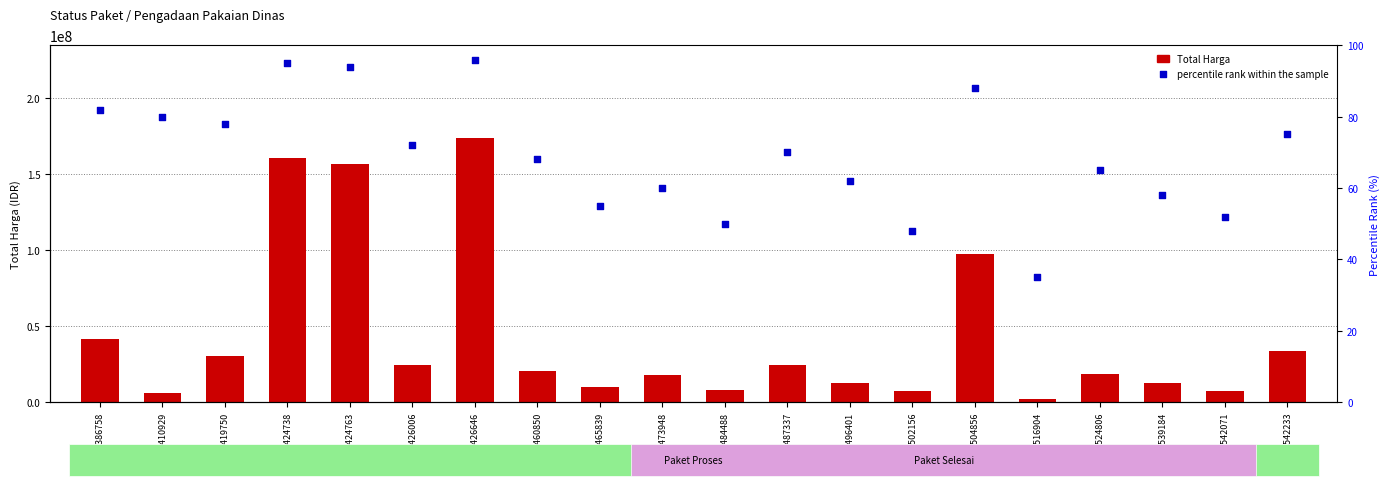

Which series reaches the minimum Y coordinate?

percentile rank within the sample